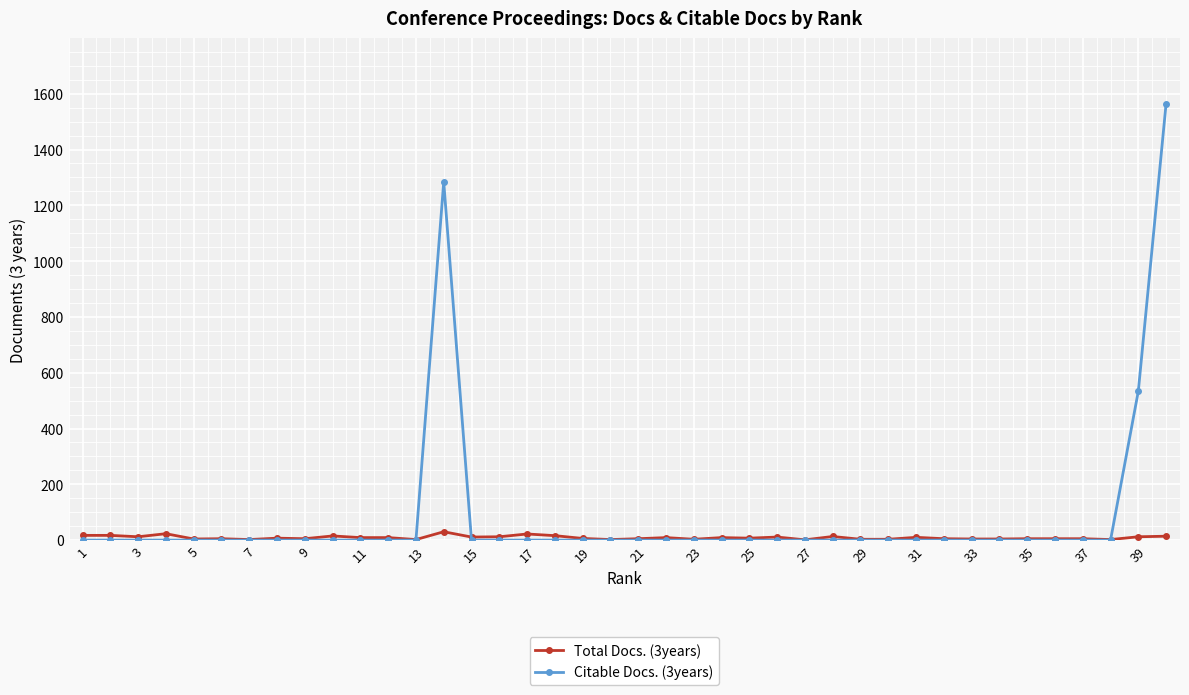

What is the sum of all Total Docs. (3years) values?

356